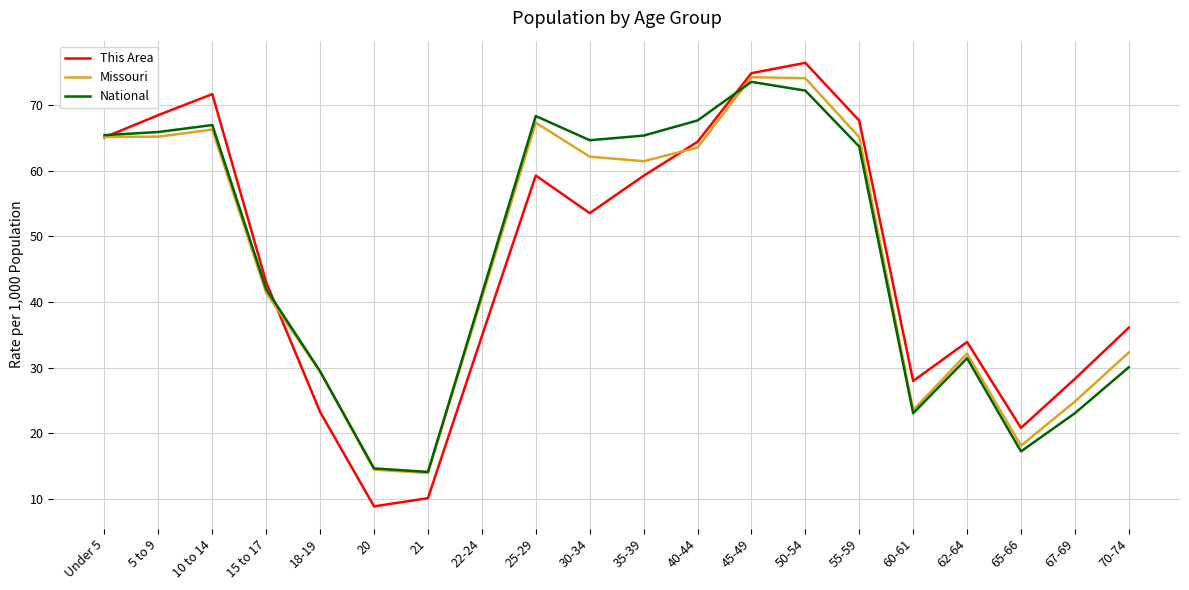

What is the minimum value for This Area?

8.8